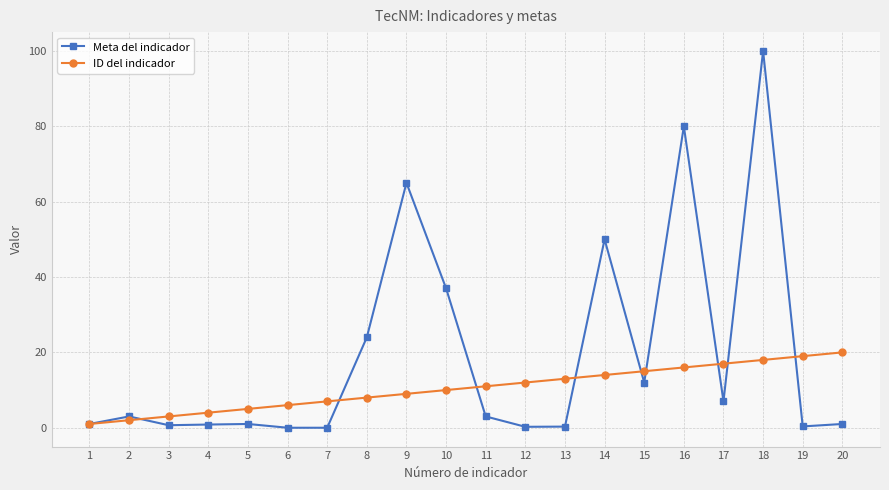

What is the total value across all series at 8?

32.0